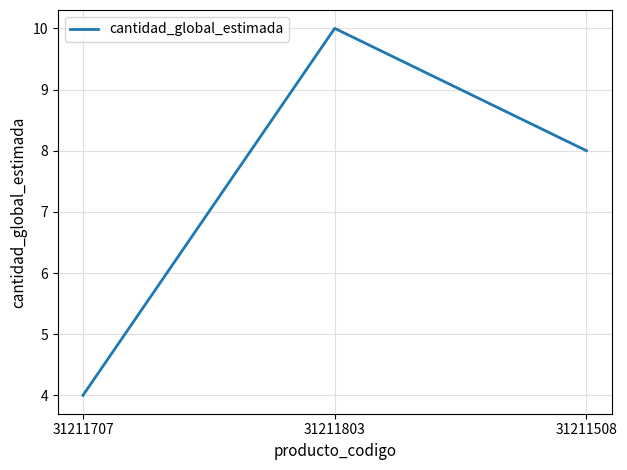

At which label does the data first exceed 8?

31211803